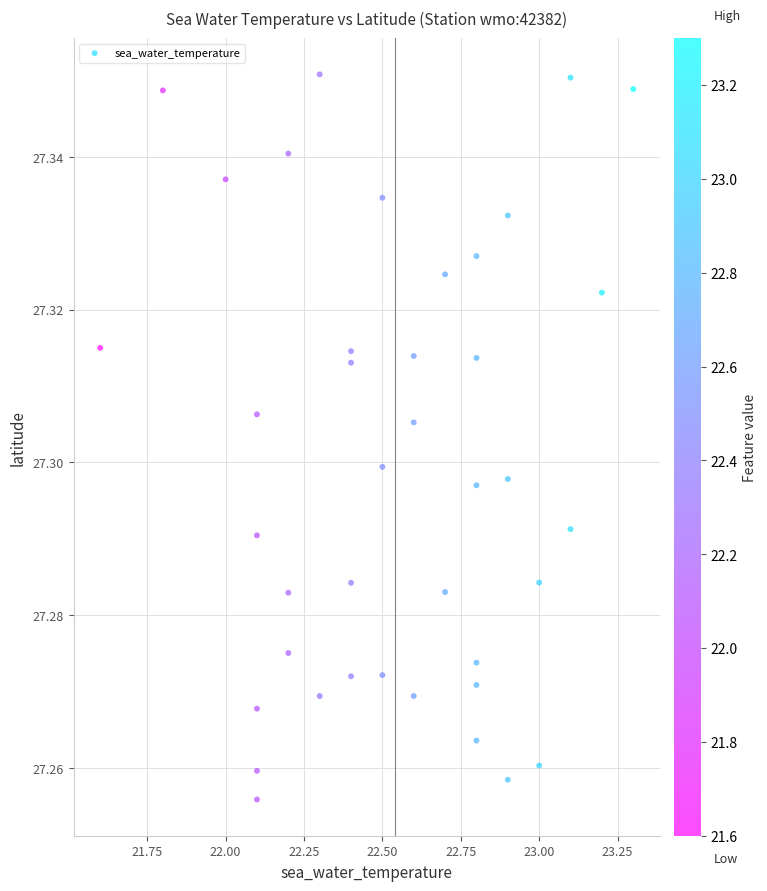

What is the range of X values (max minus min)?

1.7